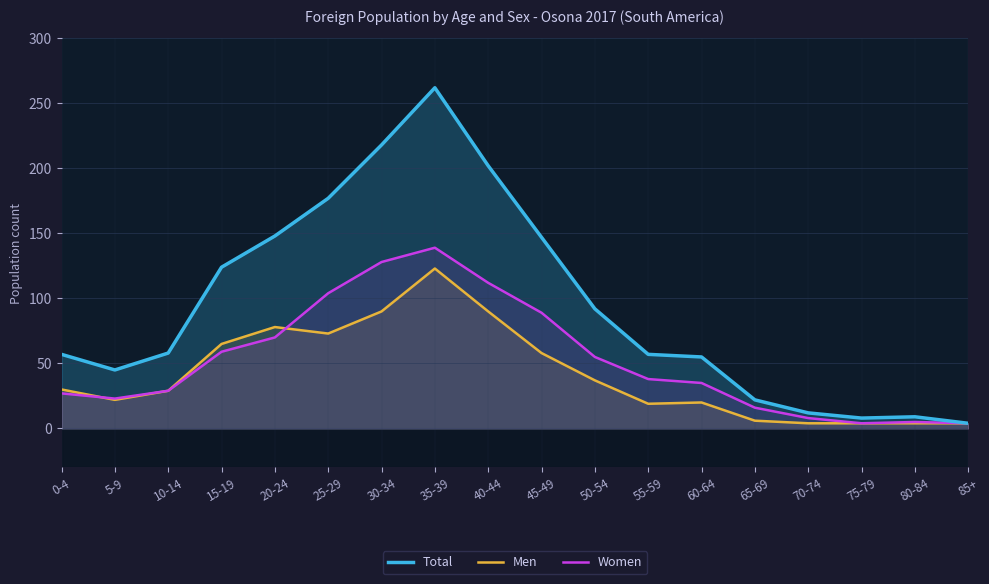

What is the difference between the second highest and minimum values in the Total series?

214